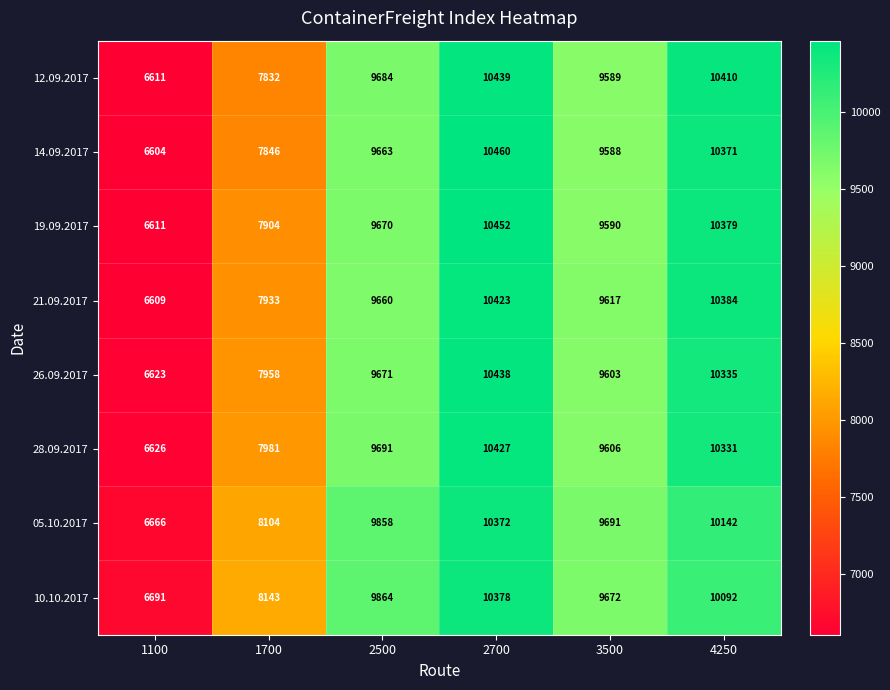

How many categories are shown in the chart?

6